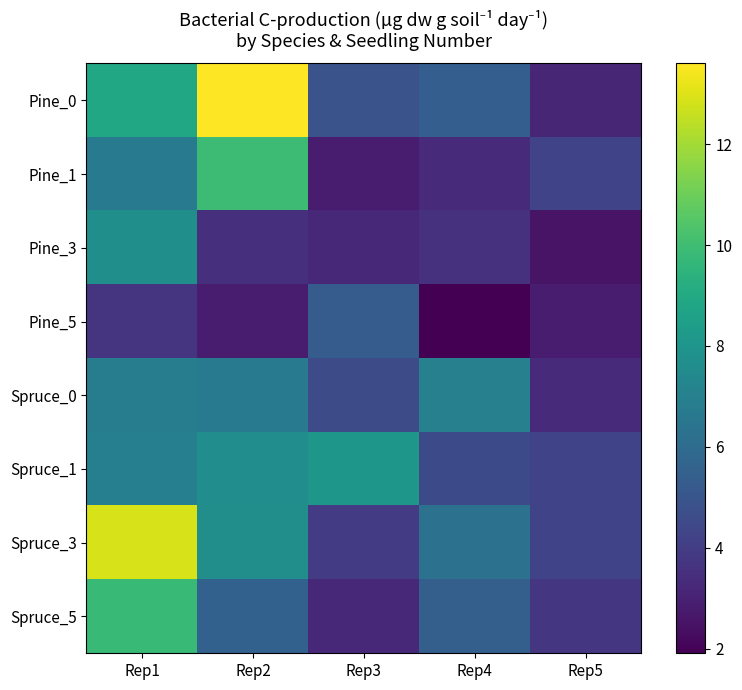

What is the difference between the highest and lowest values at Rep1?

9.2